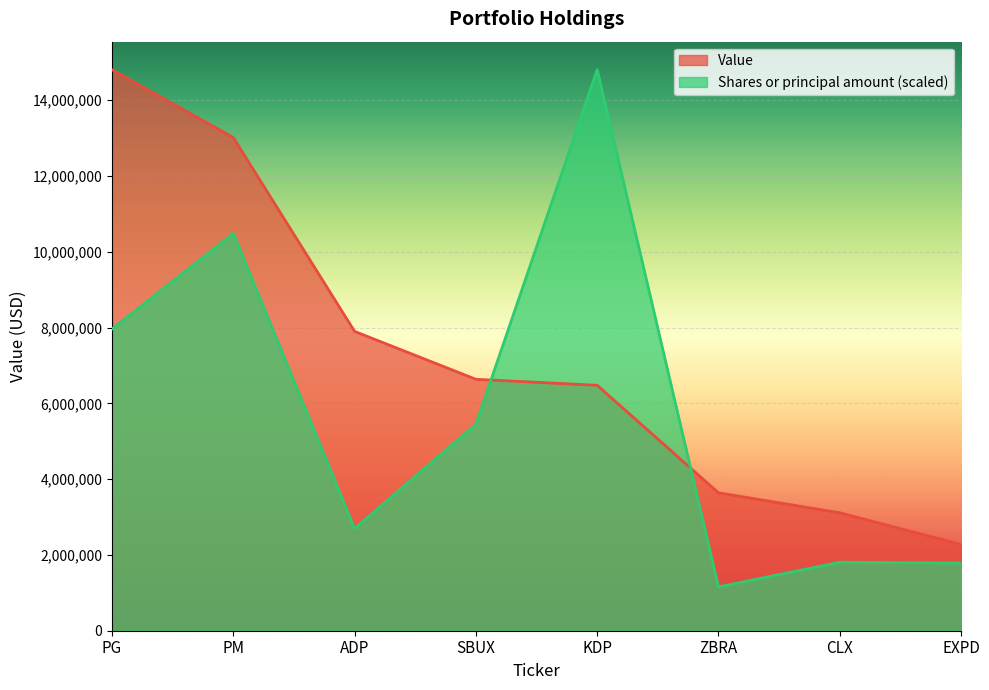

What is the spread (max minus min) of values at PG?

6842760.5